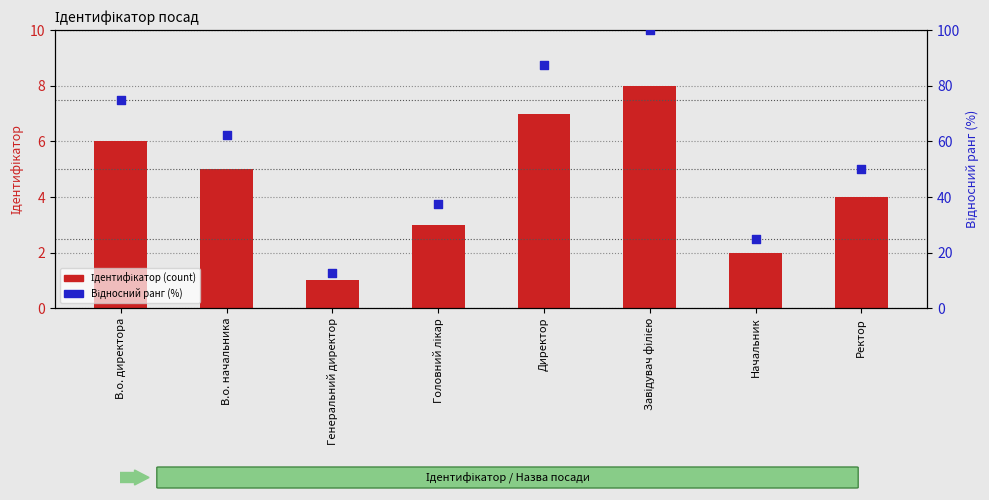

Which series reaches the minimum Y coordinate?

Ідентифікатор